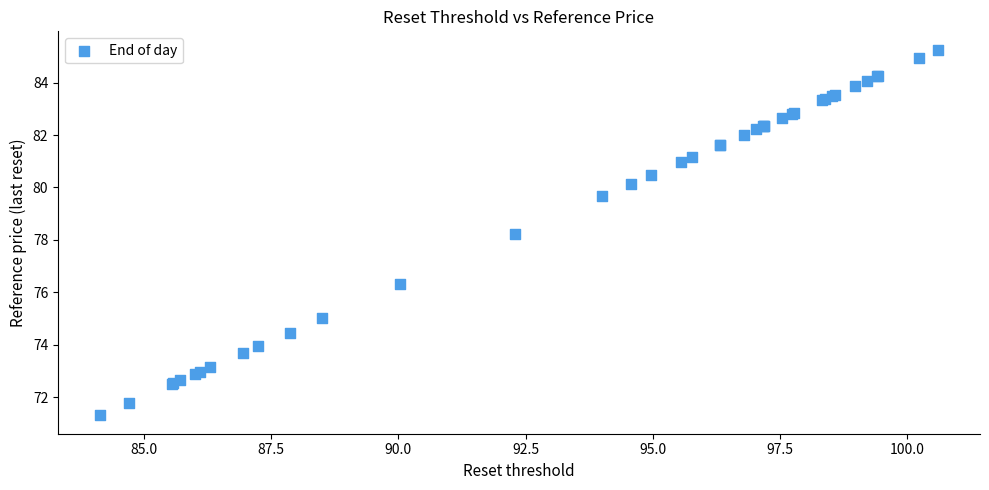

What Y value in the scatter plot is closest to 78?

78.2